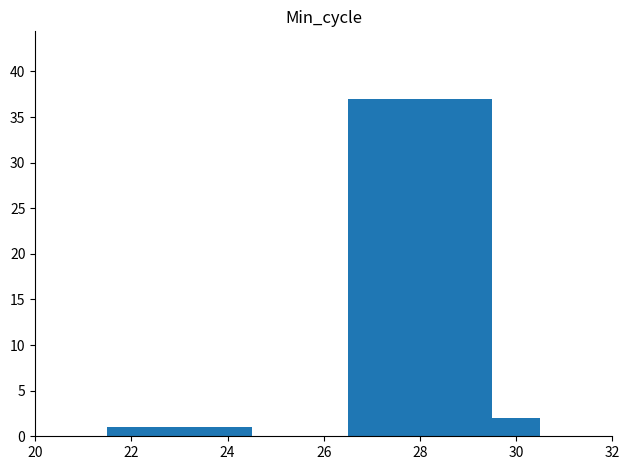

What is the maximum value shown in the chart?

37